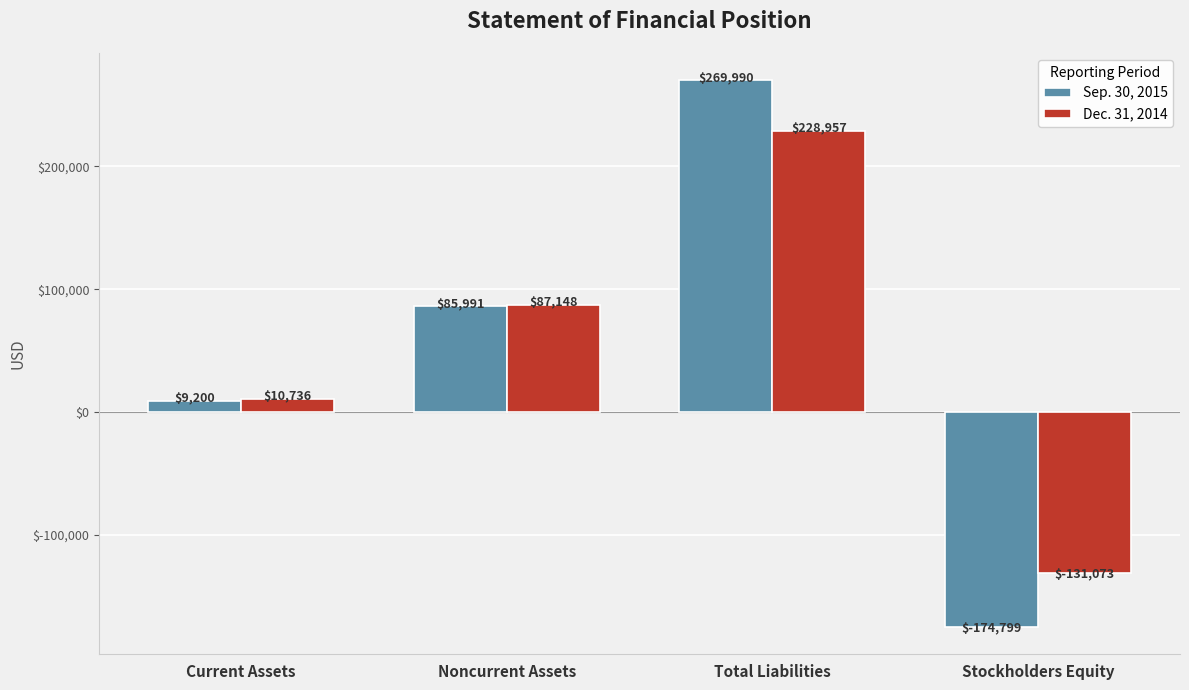

At which label is Sep. 30, 2015 closest to 47595?

Current Assets